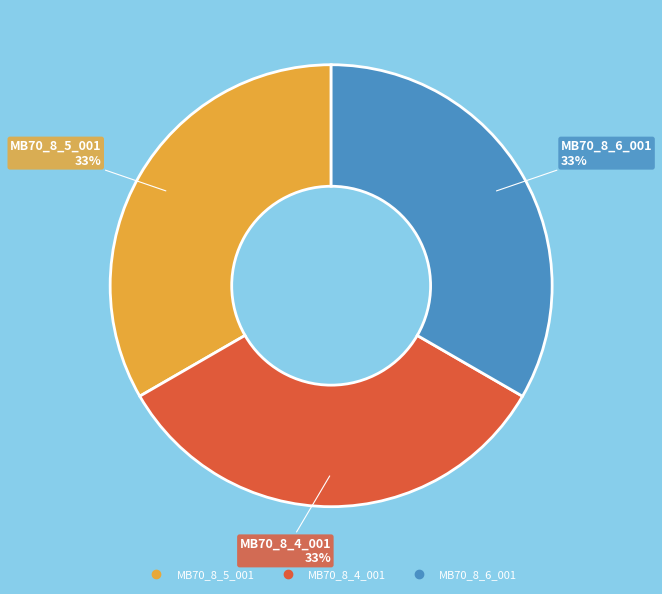

True or false: MB70_8_6_001 accounts for 33% of the total.

True